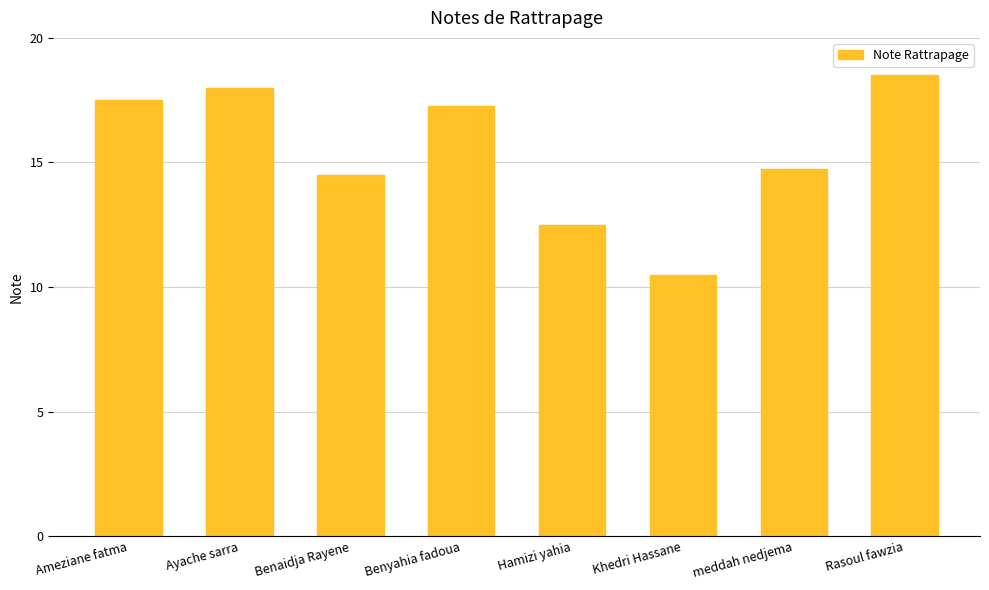

Rank the categories by value from lowest to highest.

Khedri Hassane, Hamizi yahia, Benaidja Rayene, meddah nedjema, Benyahia fadoua, Ameziane fatma, Ayache sarra, Rasoul fawzia